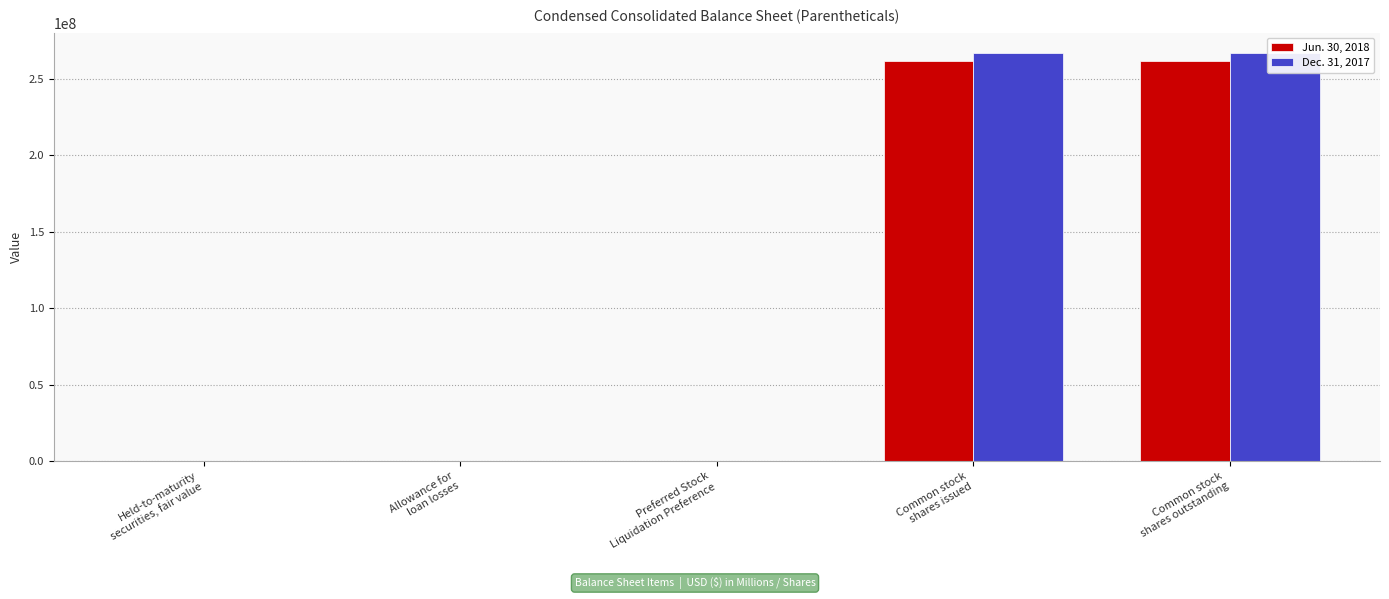

What is the value of the Dec. 31, 2017 bar at the 1st from the left?

23719